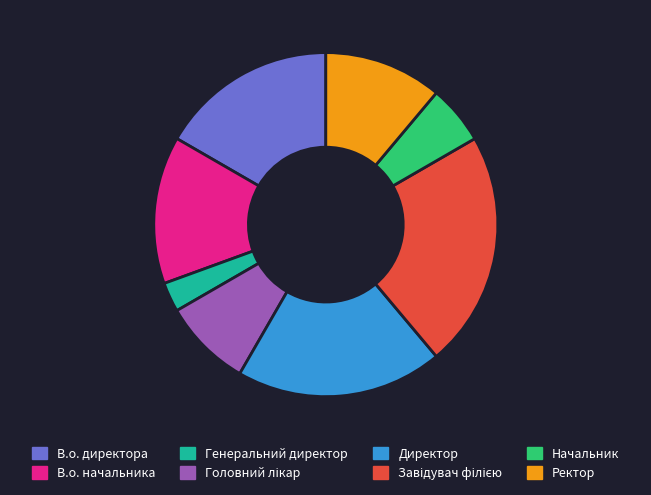

The Директор slice represents 19% of the pie. True or false?

True